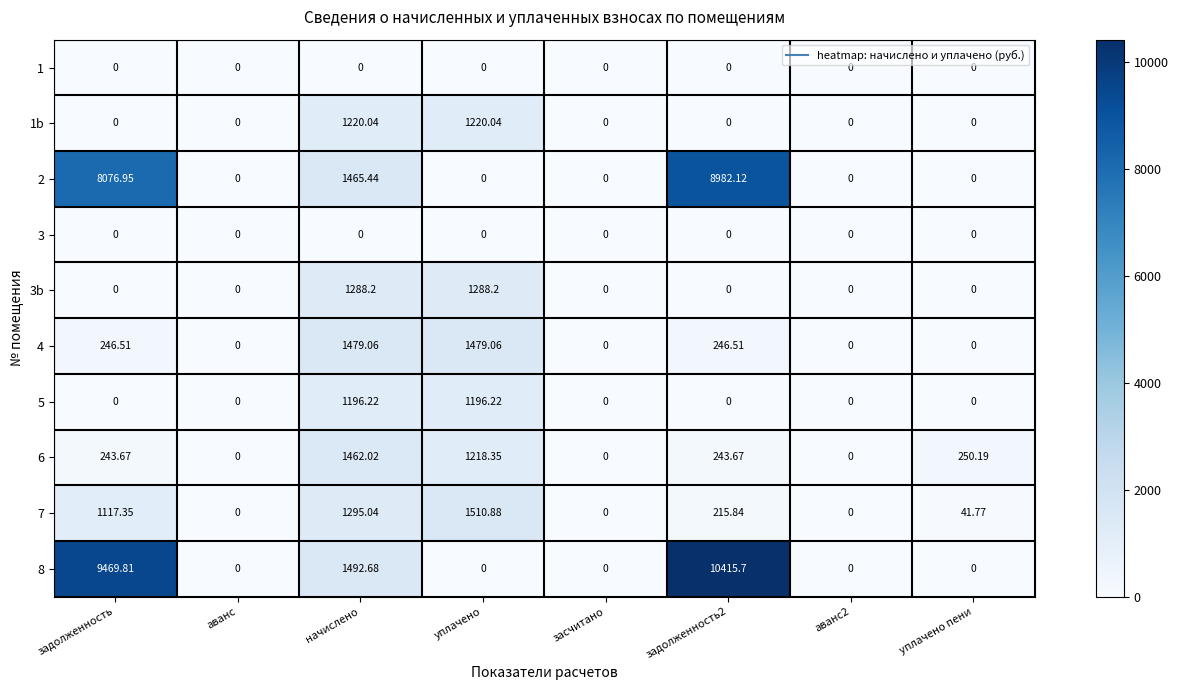

At which label does 6 reach its peak?

начислено